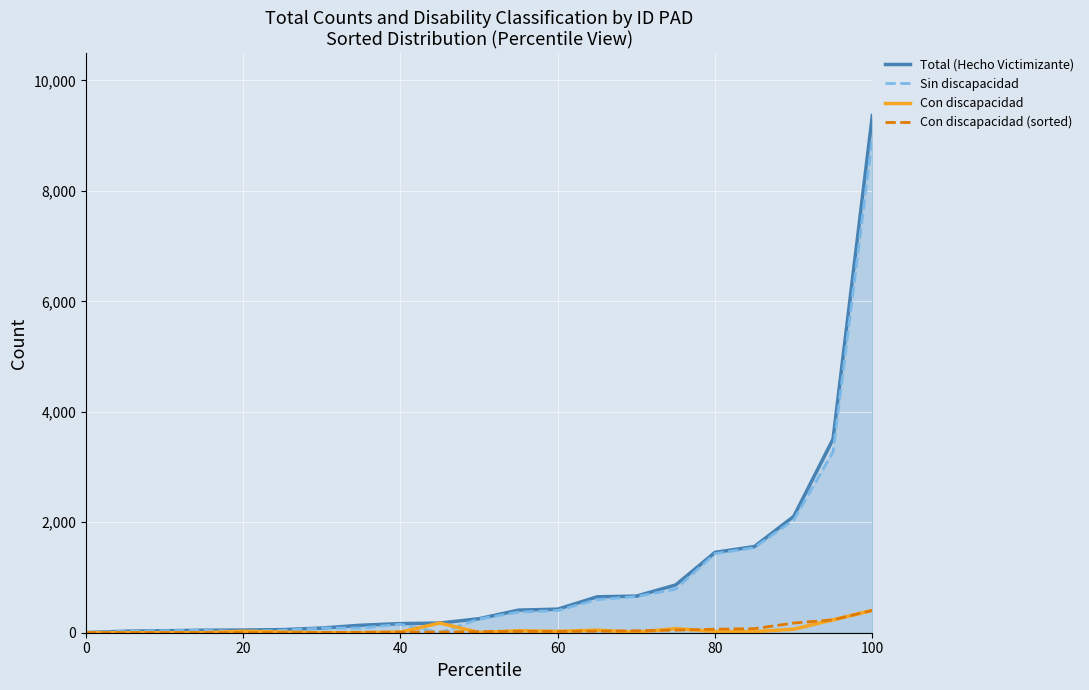

True or false: Total (Hecho Victimizante) has more than 2 points higher than both neighbors.

False